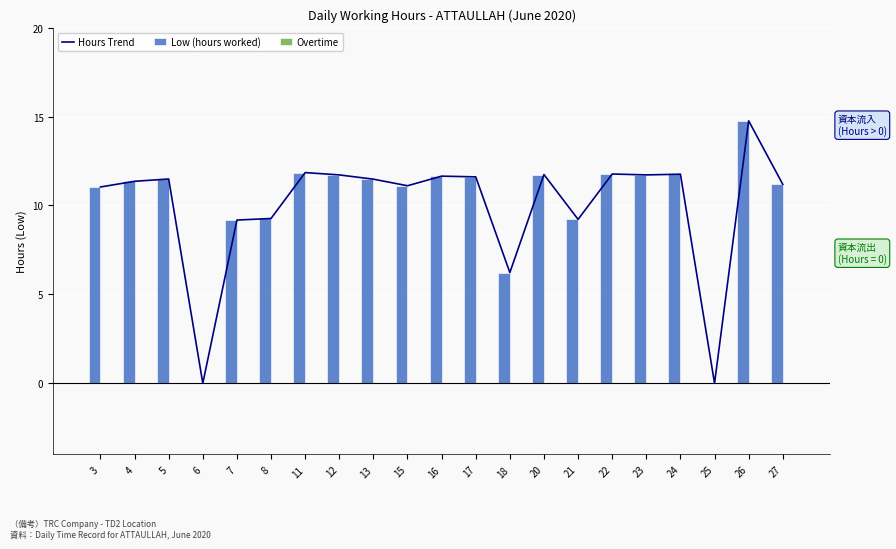

Reading left to right, transcribe all the data shown in this chart.

Hours Trend: 3=11.0	4=11.4	5=11.5	6=0.0	7=9.2	8=9.3	11=11.8	12=11.7	13=11.5	15=11.1	16=11.7	17=11.6	18=6.2	20=11.7	21=9.2	22=11.8	23=11.7	24=11.8	25=0.0	26=14.8	27=11.2
Low (hours worked): 3=11.0	4=11.4	5=11.5	6=0.0	7=9.2	8=9.3	11=11.8	12=11.7	13=11.5	15=11.1	16=11.7	17=11.6	18=6.2	20=11.7	21=9.2	22=11.8	23=11.7	24=11.8	25=0.0	26=14.8	27=11.2
Overtime: 3=0.0	4=0.0	5=0.0	6=0.0	7=0.0	8=0.0	11=0.0	12=0.0	13=0.0	15=0.0	16=0.0	17=0.0	18=0.0	20=0.0	21=0.0	22=0.0	23=0.0	24=0.0	25=0.0	26=0.0	27=0.0